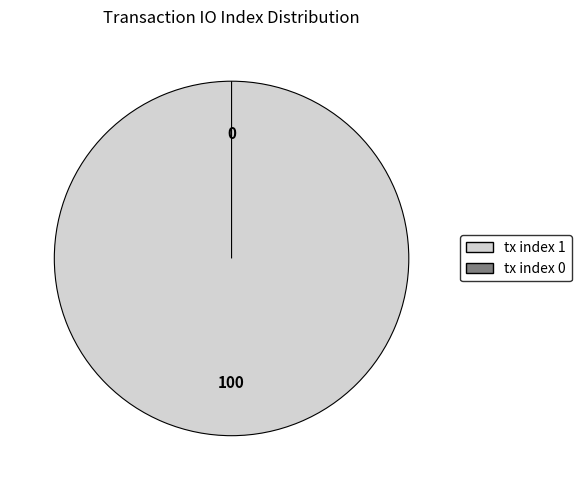

Between tx index 0 and tx index 1, which is larger?

tx index 1